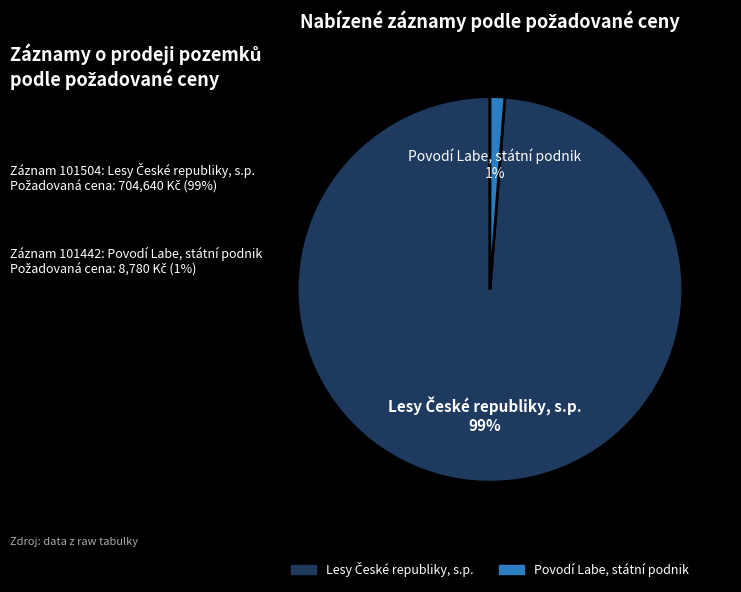

Is there any slice that represents more than half of the pie?

Yes